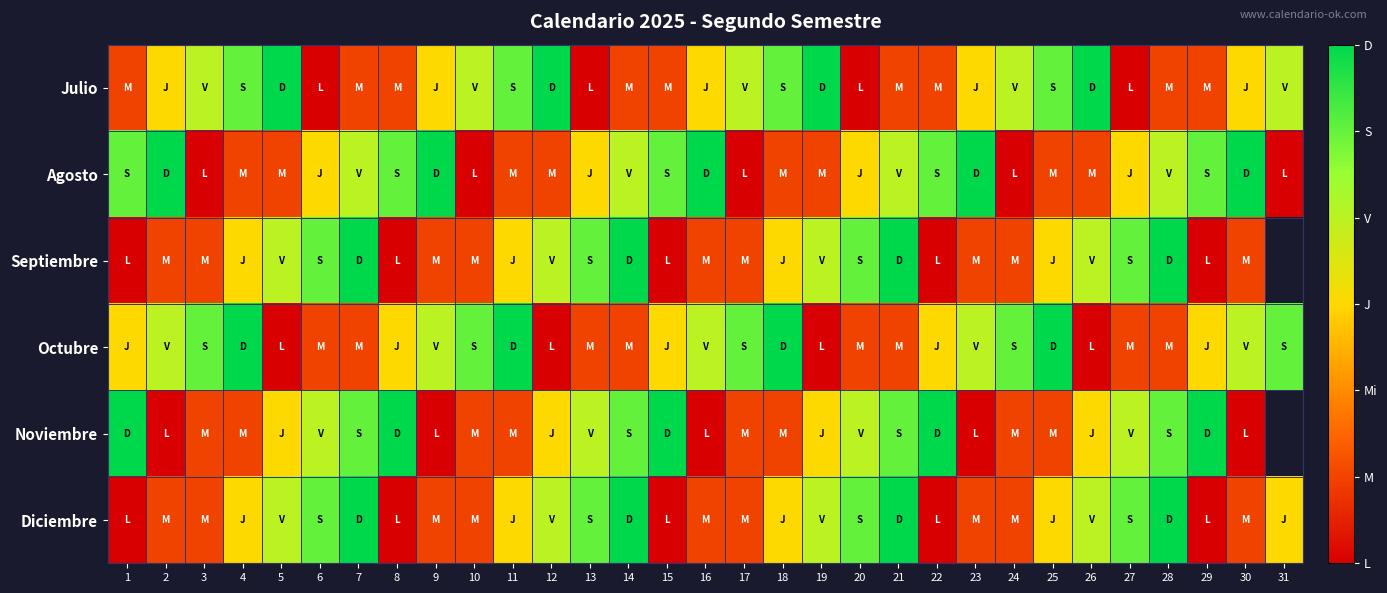

What is the spread (max minus min) of values at 16?

6.0